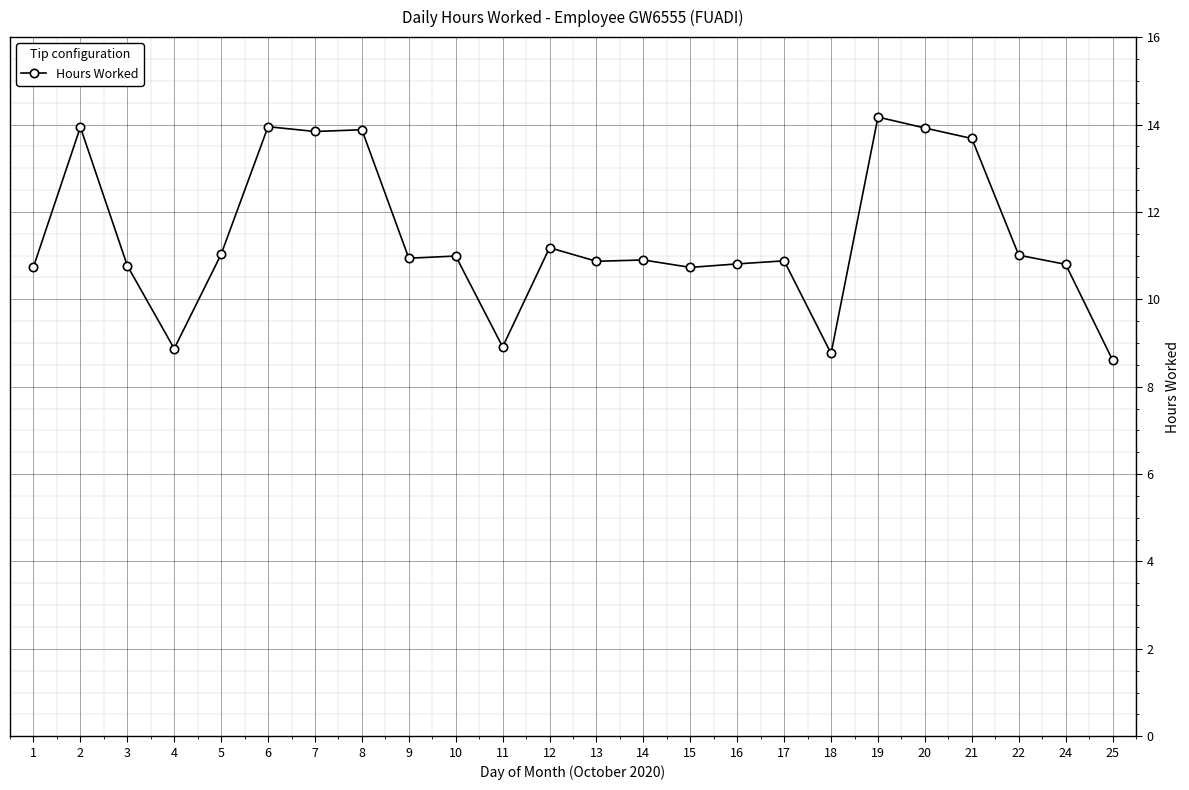

How many categories are shown in the chart?

24